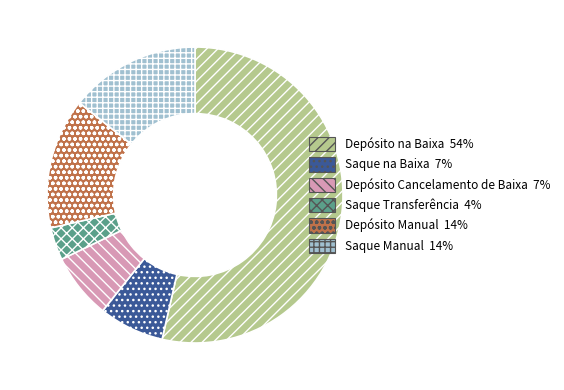

How many segments does this pie chart have?

6